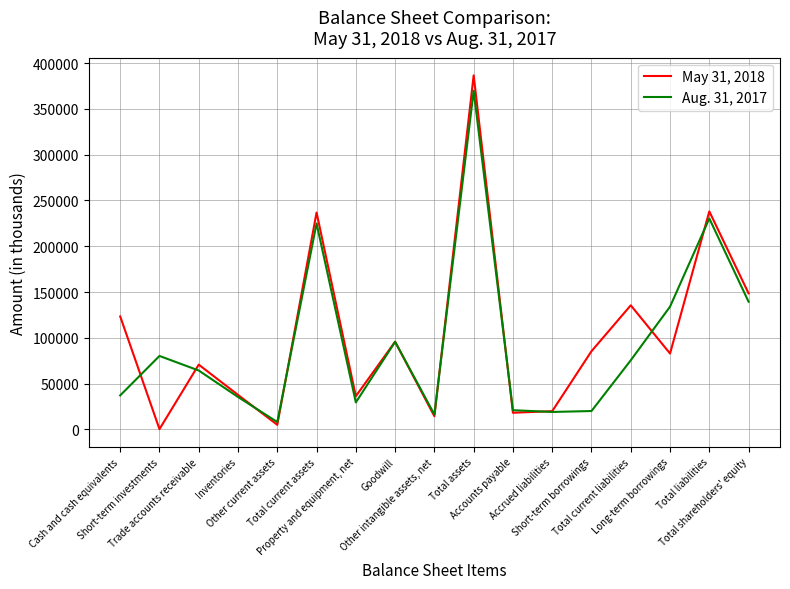

Which series has the largest total across all categories?

May 31, 2018